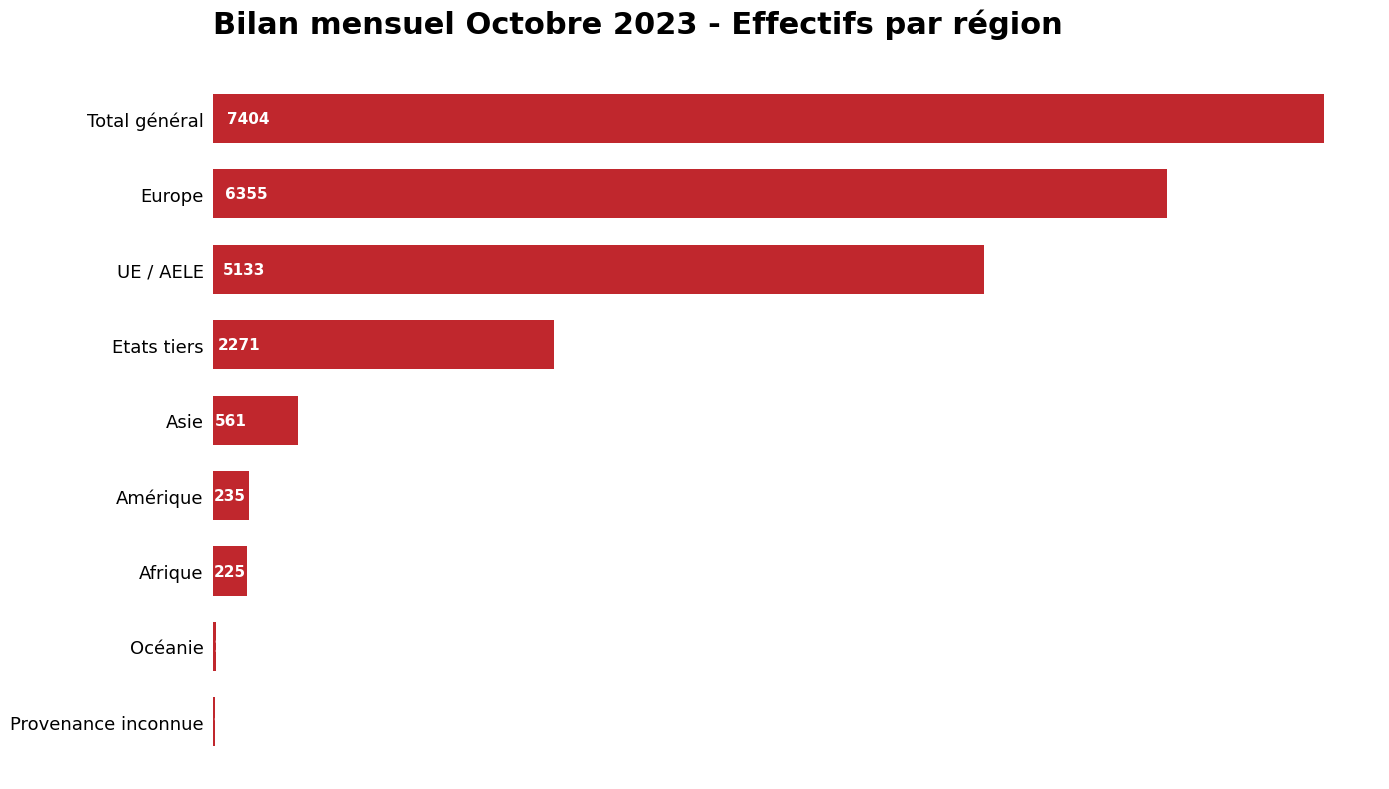

What is the maximum value shown in the chart?

7404